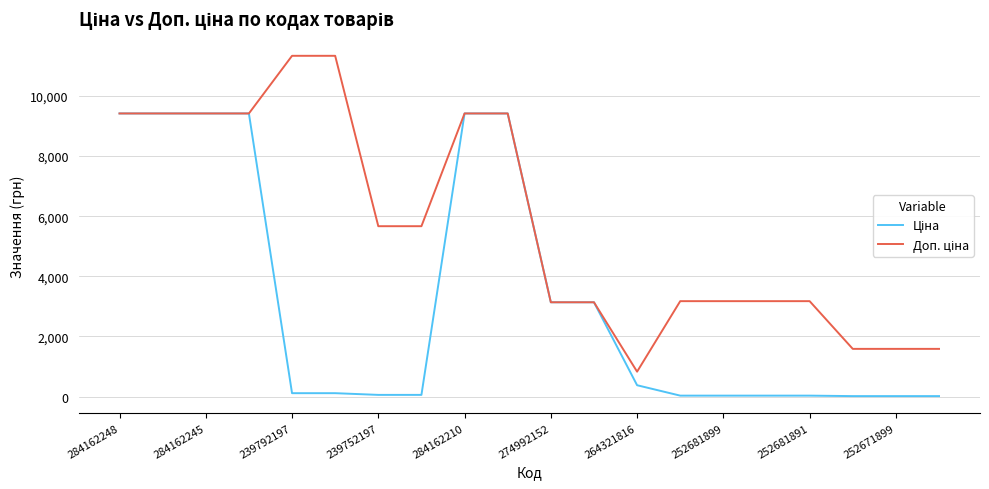

Does the chart display data point markers on the line(s)?

No